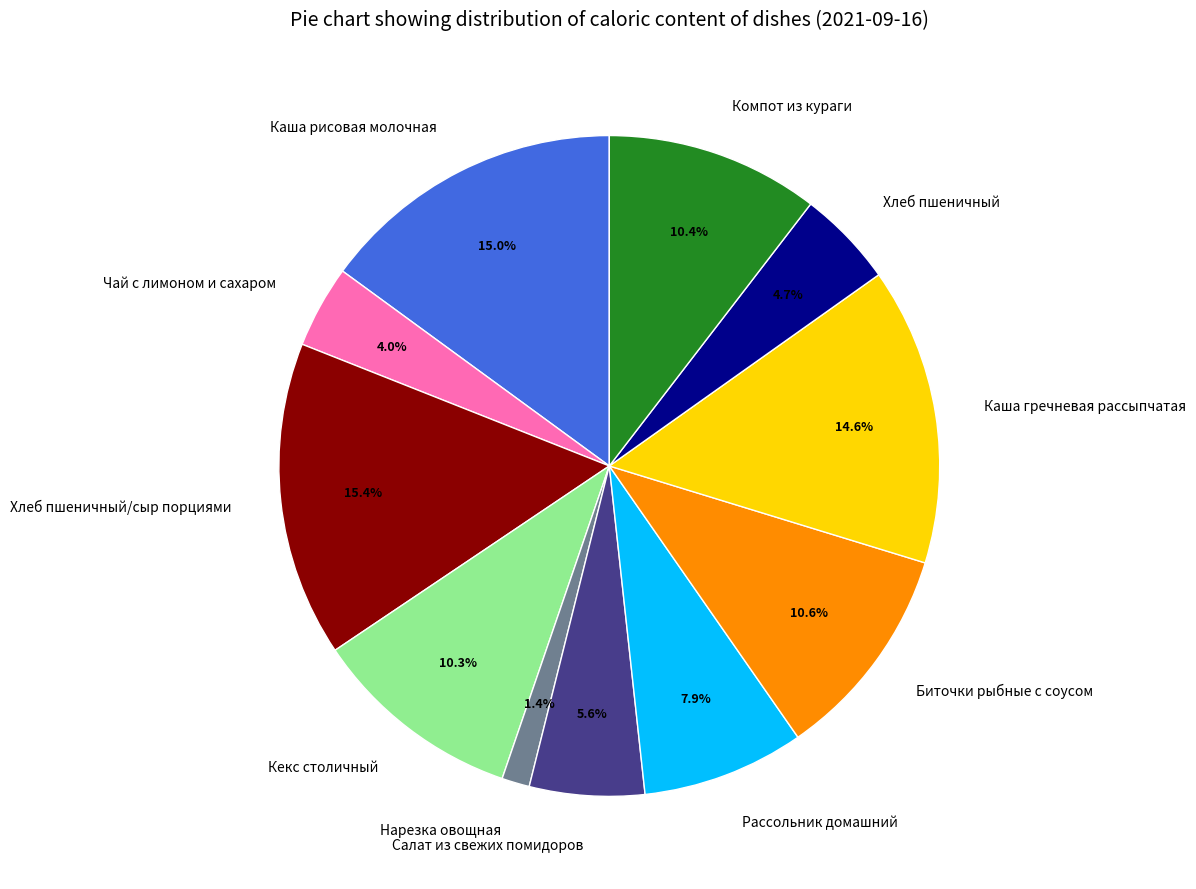

Does Каша гречневая рассыпчатая account for over 50% of the chart?

No